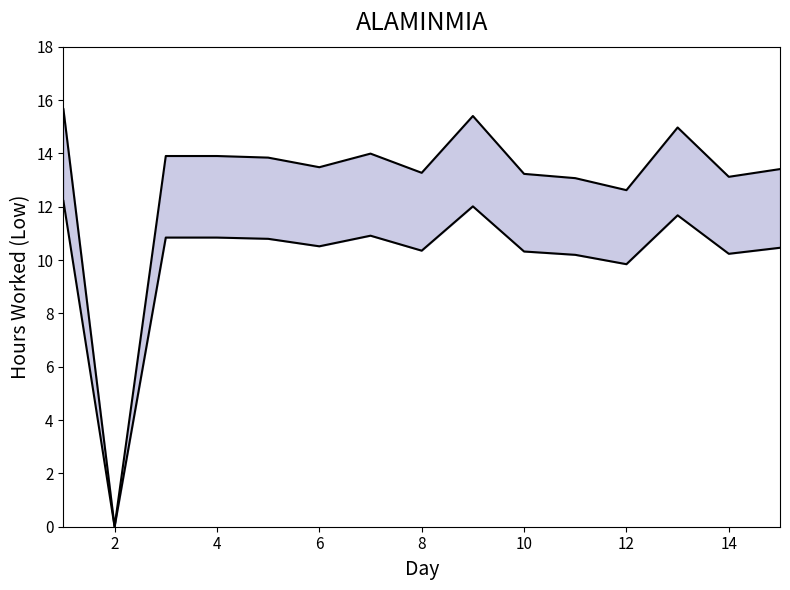

Count the number of data series in this chart.

2